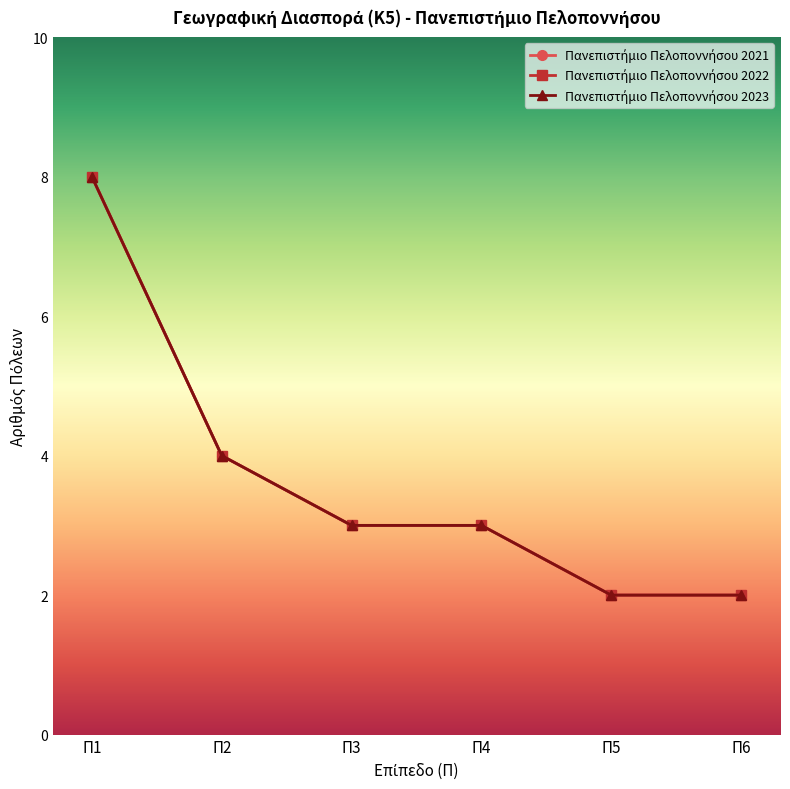

True or false: Πανεπιστήμιο Πελοποννήσου 2021 has a value of 4 at Π1.

False